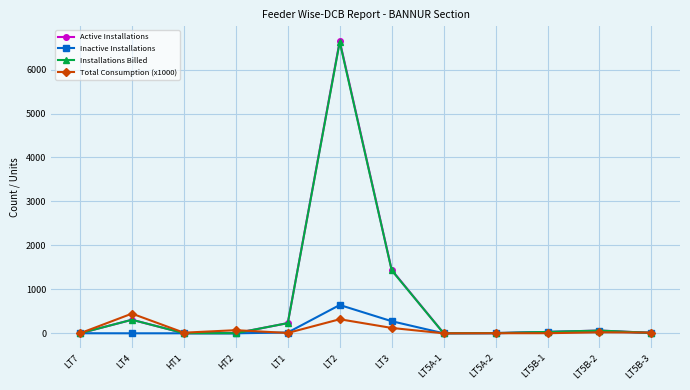

At which category is the sum across all series the highest?

LT2